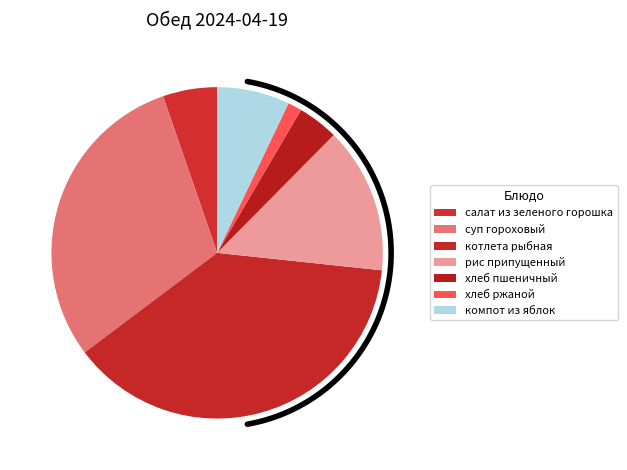

To the nearest percent, what is the difference between the хлеб ржаной and суп гороховый slice percentages?

29%